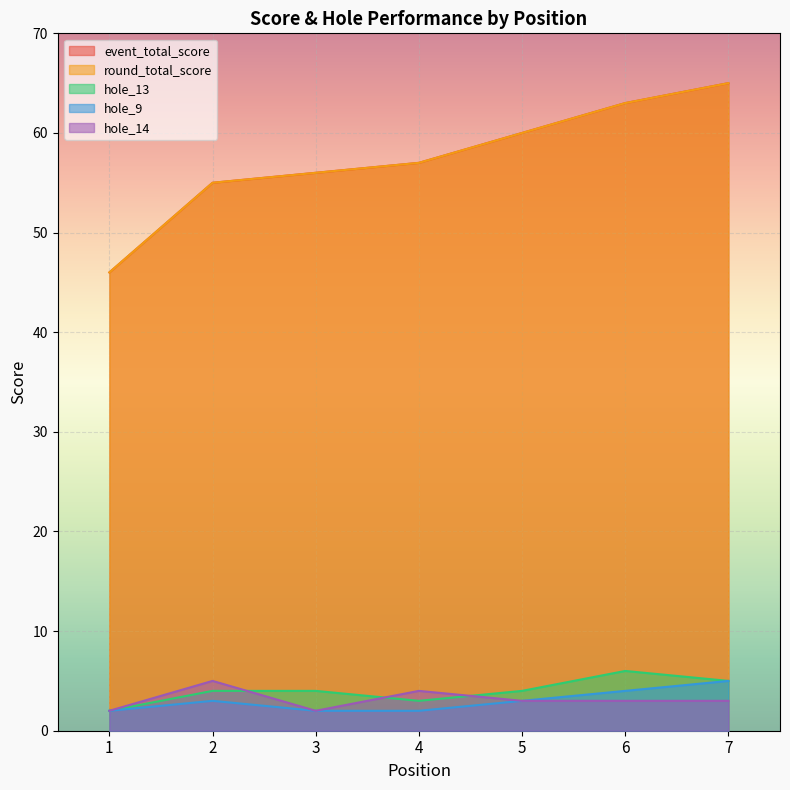

Which series has the largest total across all categories?

event_total_score